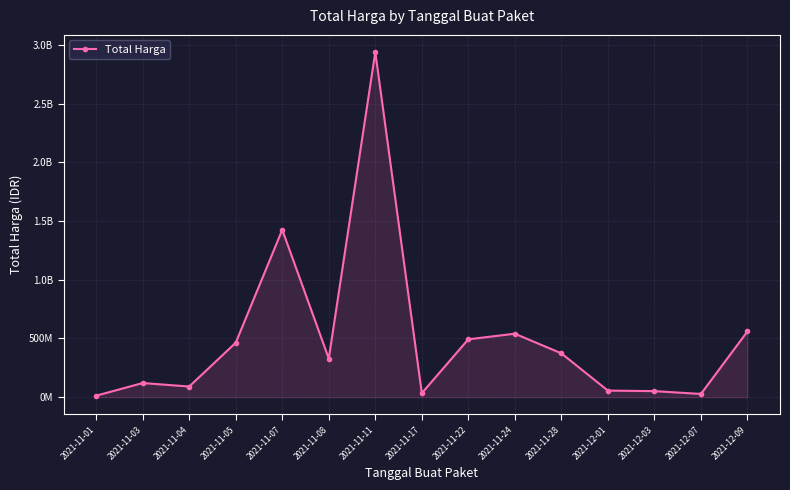

Reading left to right, extract all data points from this chart.

12787500	120613270	90672075	464002100	1425867900	329124000	2938963240	34292000	493000000	540634200	373404000	56152800	51601000	27412000	559971000